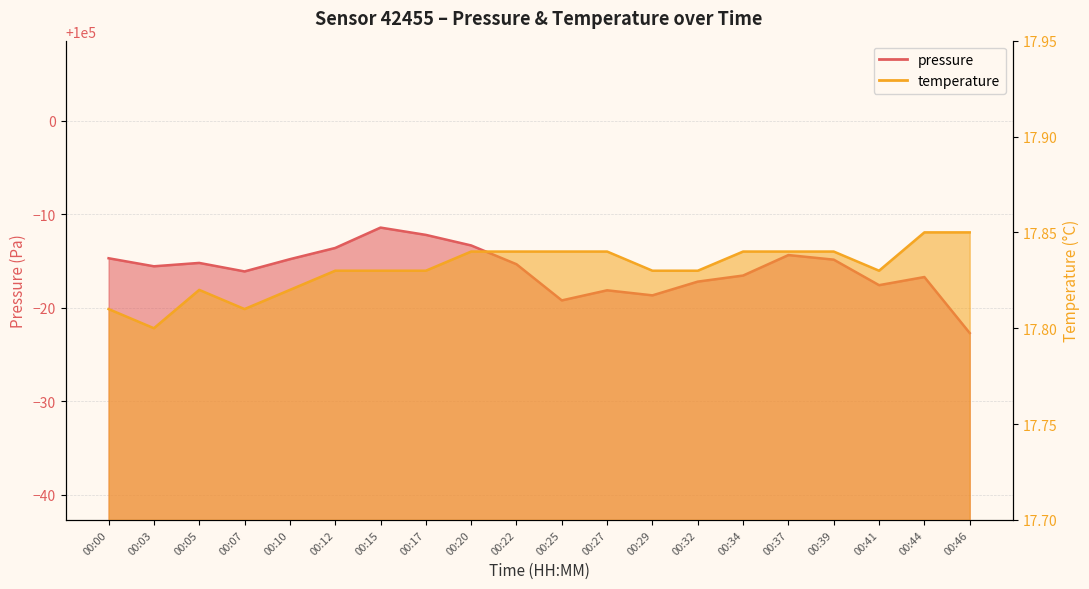

What is the average value of the temperature series?

17.8